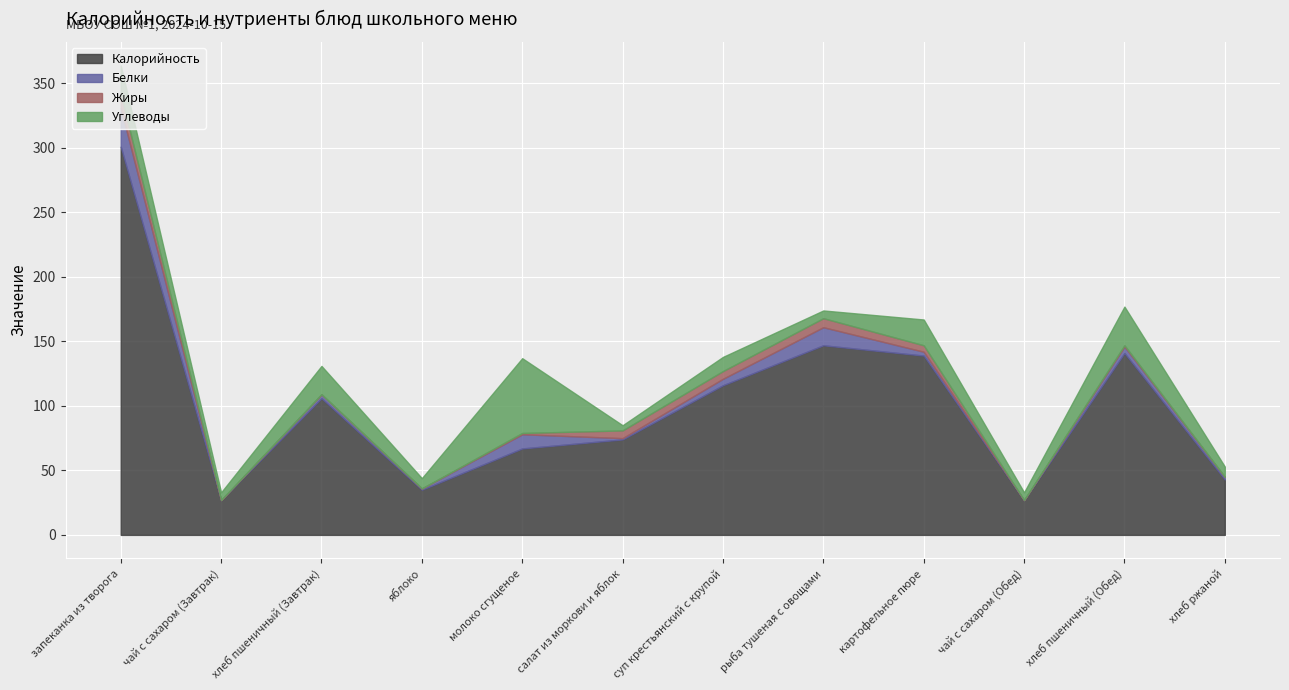

List the labels in order of Калорийность value, largest first.

запеканка из творога, рыба тушеная с овощами, хлеб пшеничный (Обед), картофельное пюре, суп крестьянский с крупой, хлеб пшеничный (Завтрак), салат из моркови и яблок, молоко сгущеное, хлеб ржаной, яблоко, чай с сахаром (Завтрак), чай с сахаром (Обед)